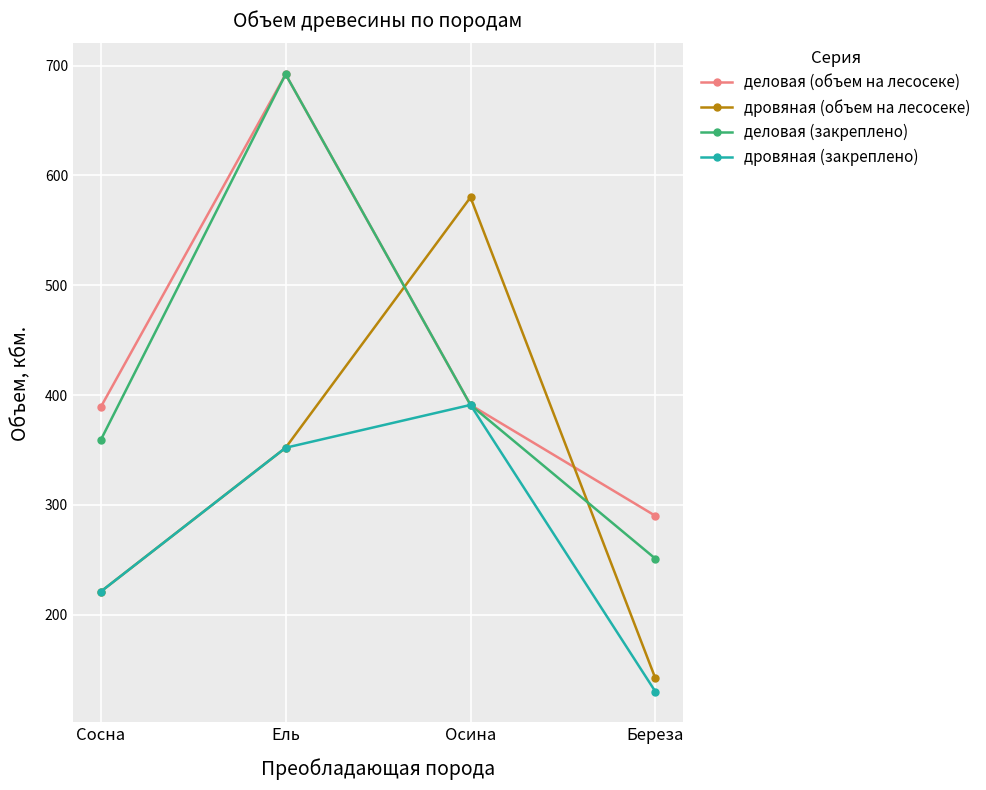

Between Сосна and Ель, which series saw the biggest shift?

деловая (закреплено)